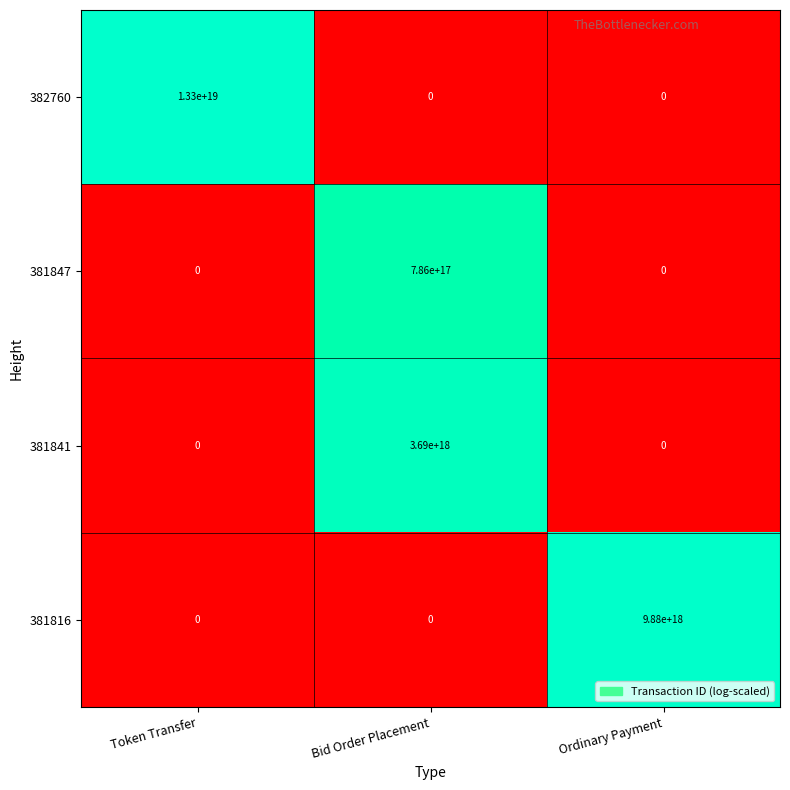

At which label is 381816 closest to 4940000000000000000?

Token Transfer